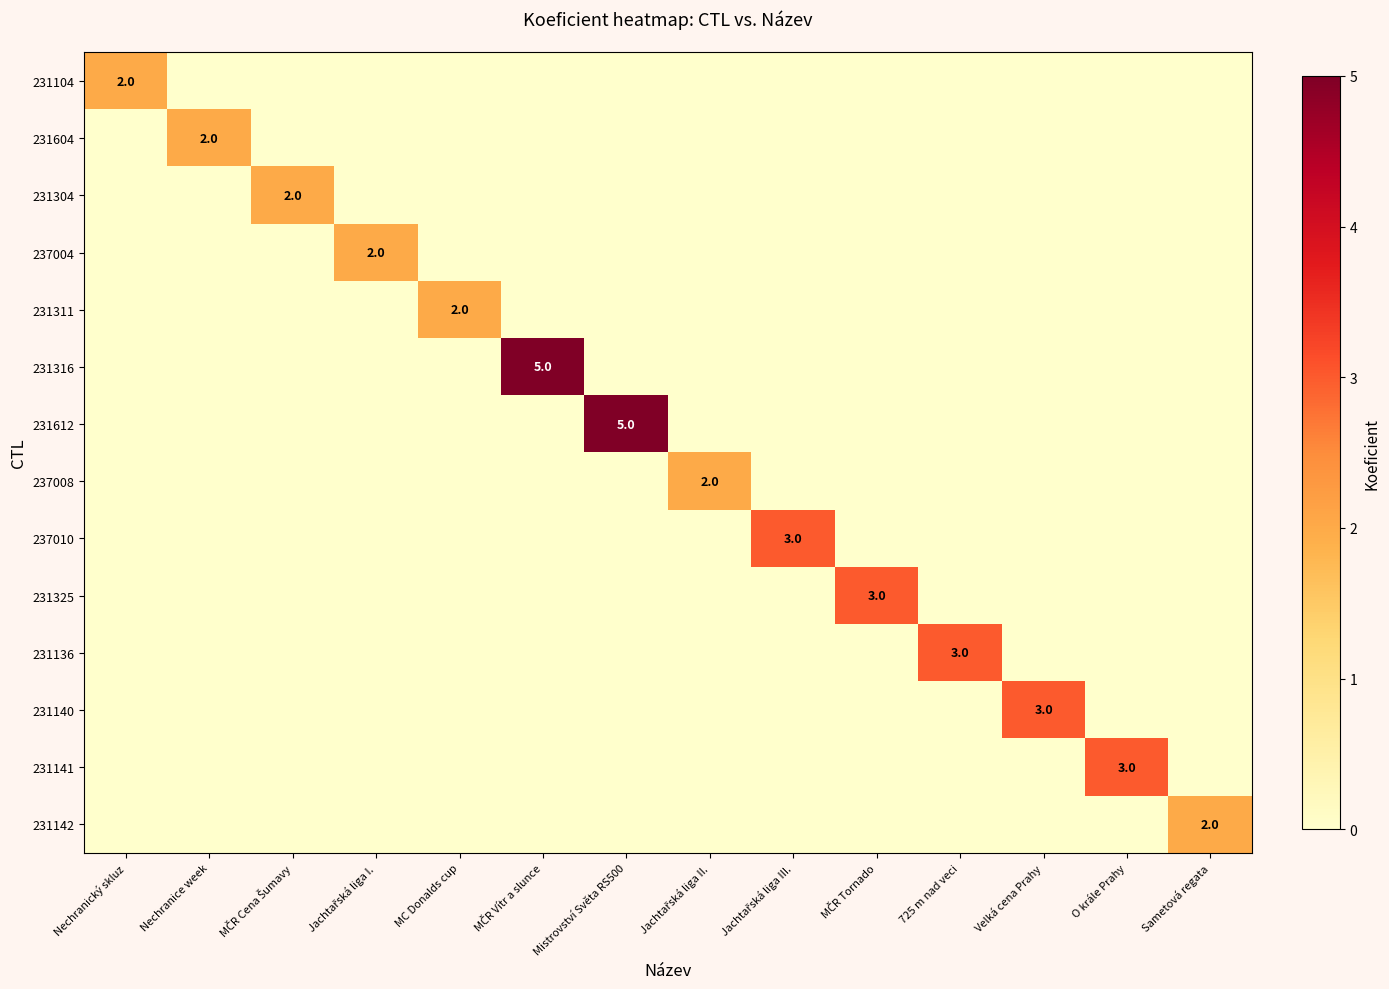

What is the difference between the highest and lowest values at Jachtařská liga III.?

3